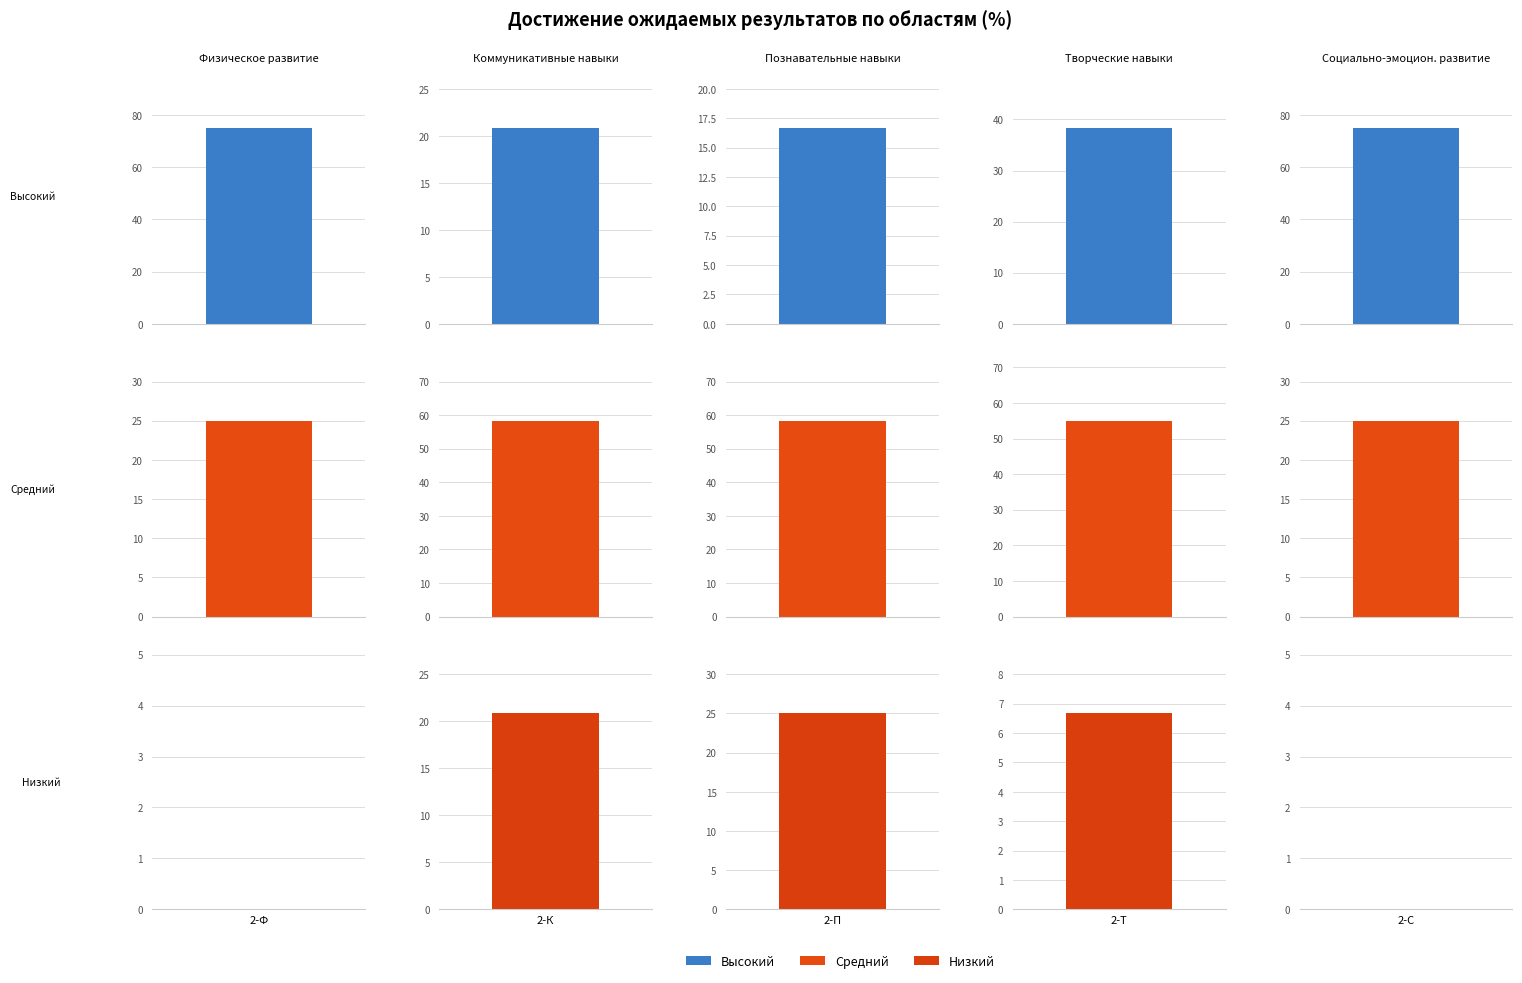

How many bars are there in each group?

3